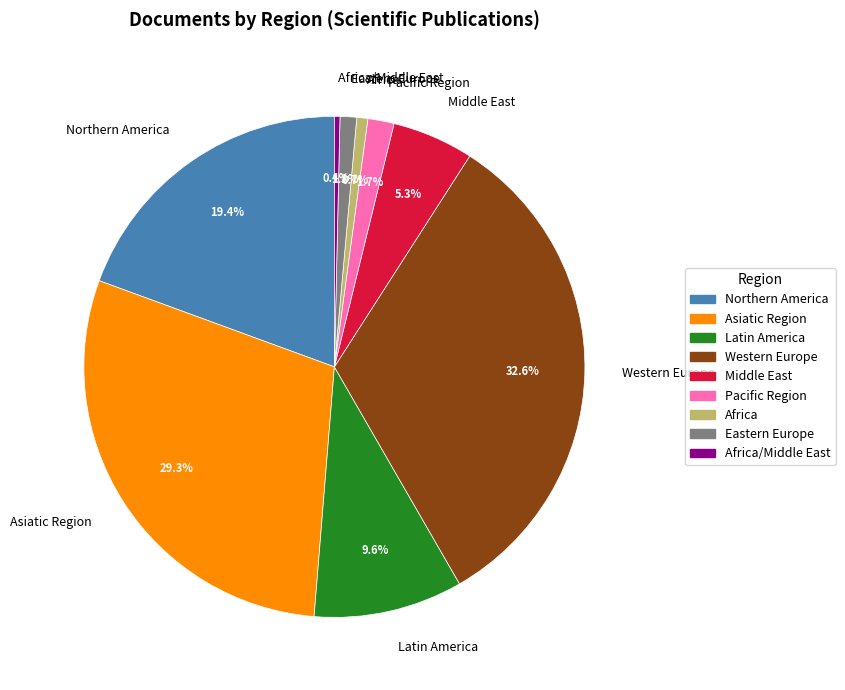

Which slice is the largest?

Western Europe